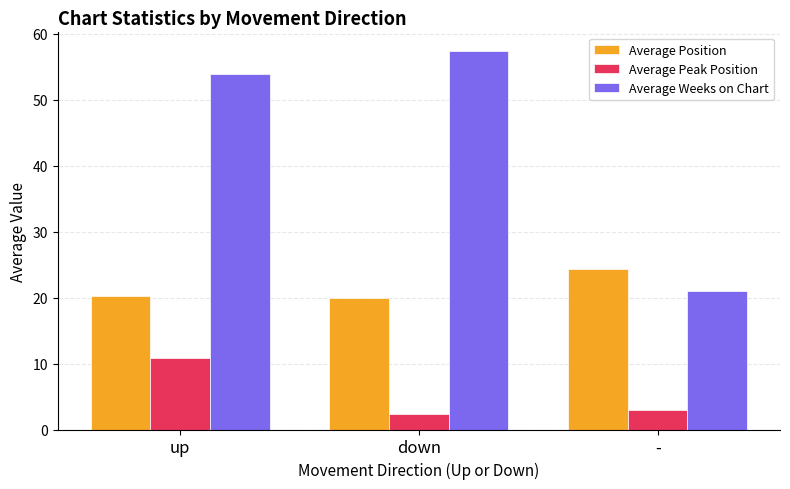

What is the difference between the highest and lowest values at -?

21.3